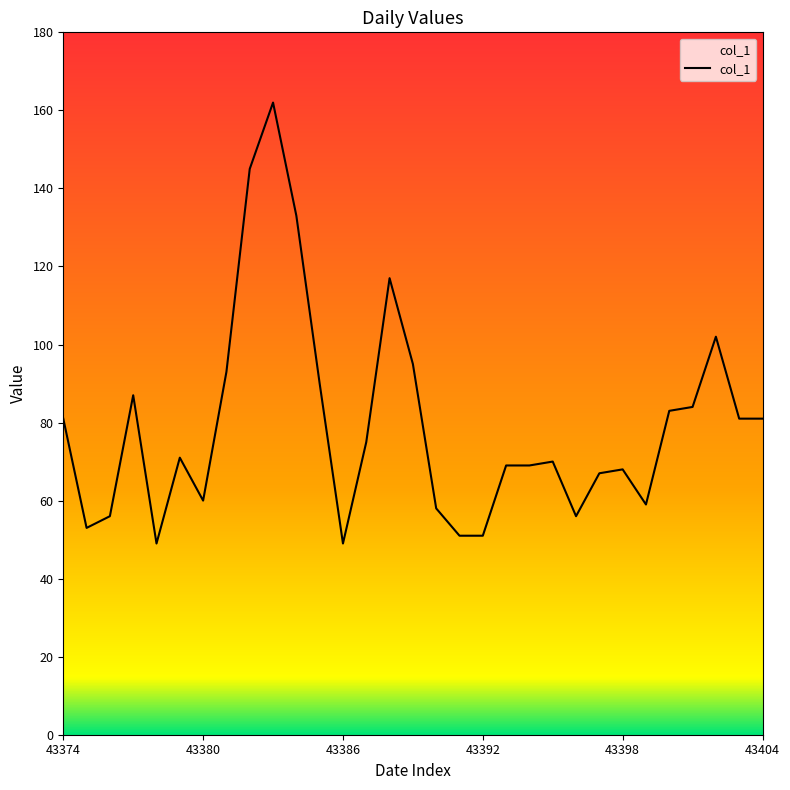

What is the minimum value shown in the chart?

49